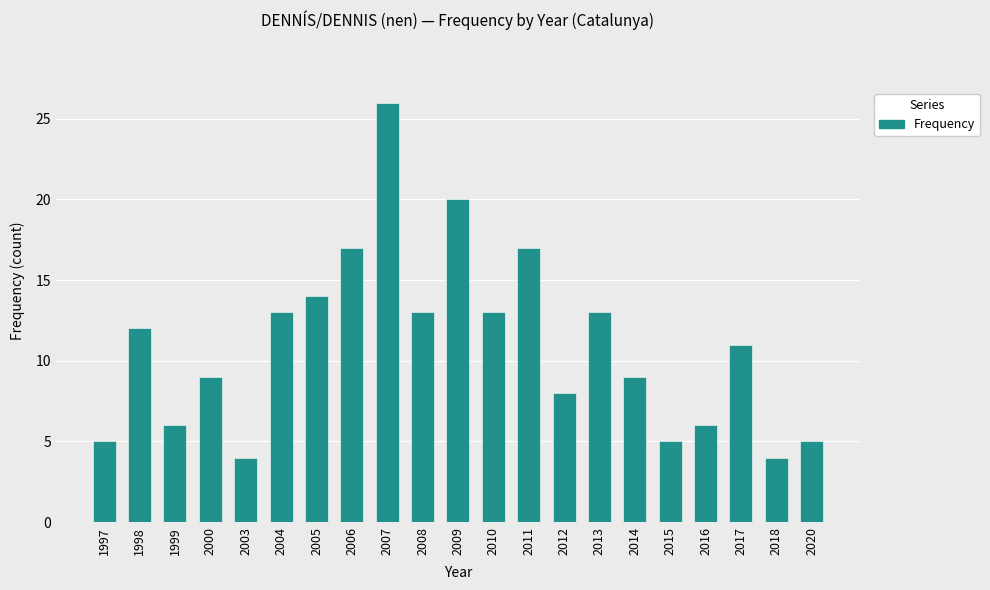

What is the value of the 17th bar from the left?

5